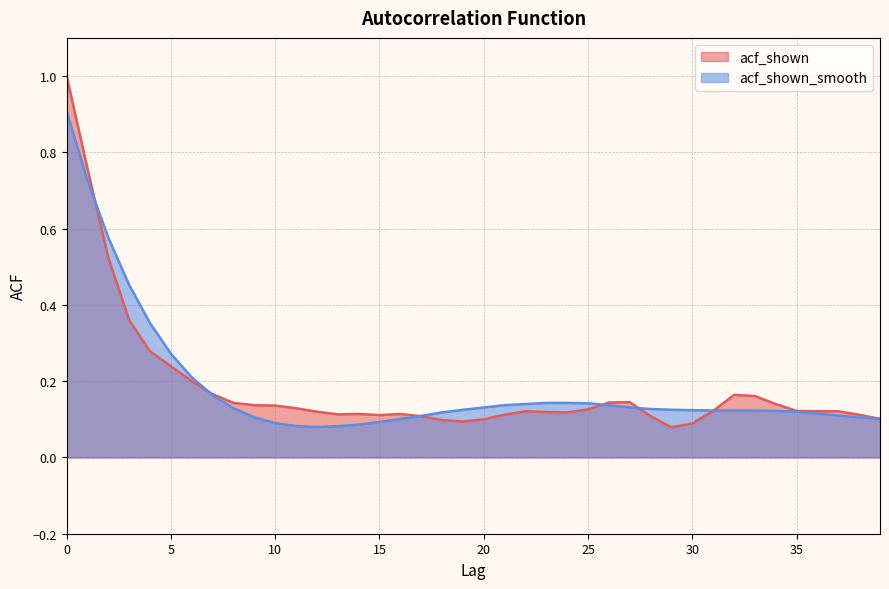

What is the value of the acf_shown_smooth point at the 38th from the left?

0.1